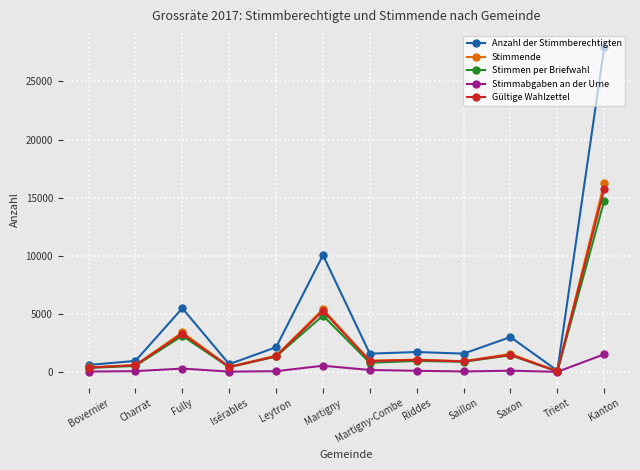

What is the total value across all series at Saxon?

7615